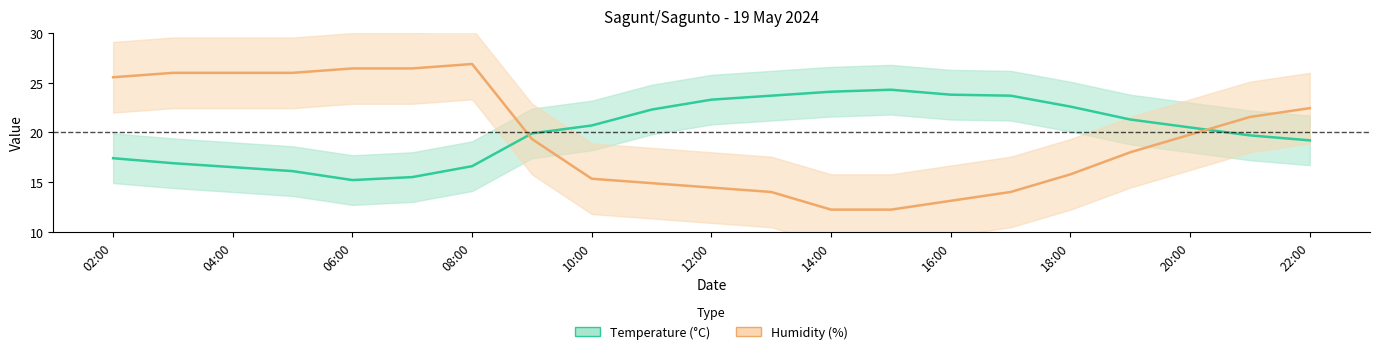

Is the value of Temperature at 22:00 greater than the value of Humidity at 22:00?

No